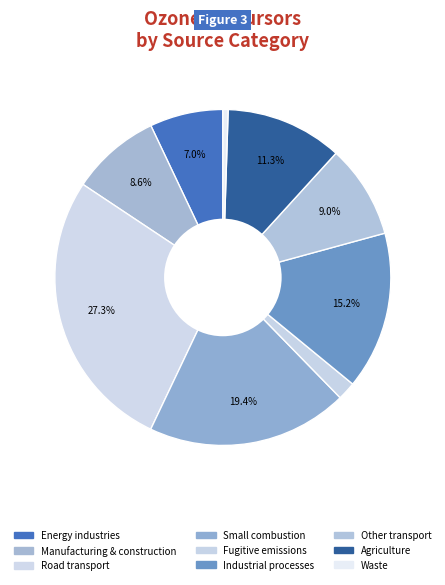

How much of the chart is everything except Agriculture?

88.7%